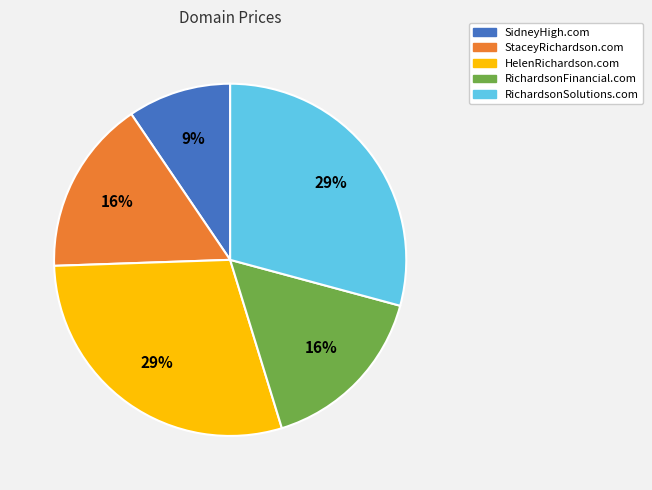

Does SidneyHigh.com account for over 50% of the chart?

No